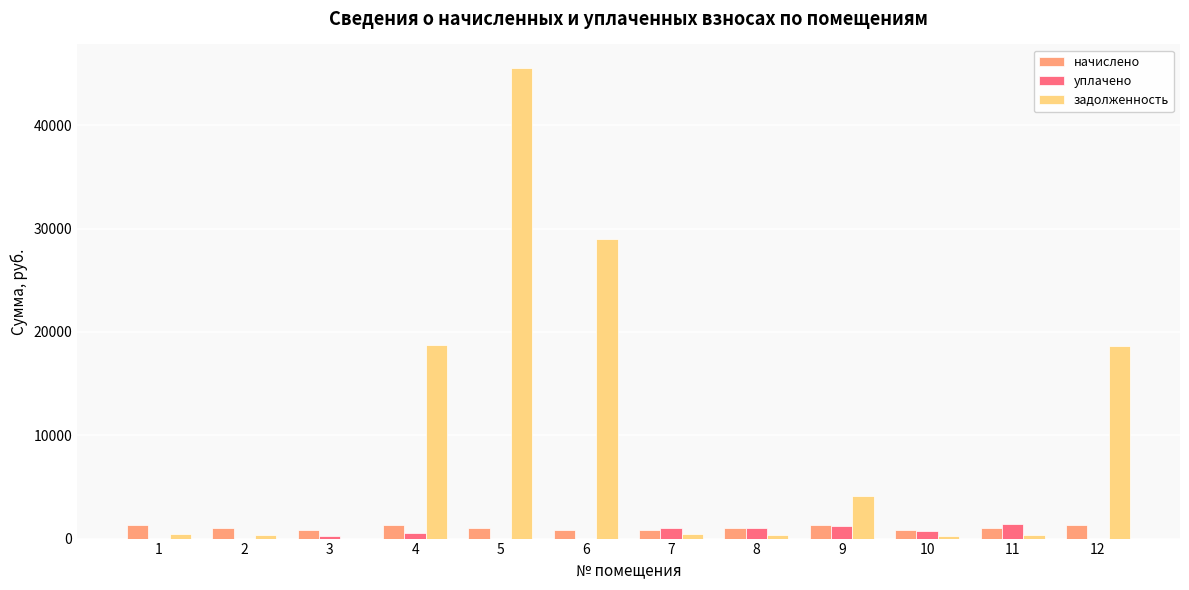

What are all the series names shown in the legend?

начислено, уплачено, задолженность